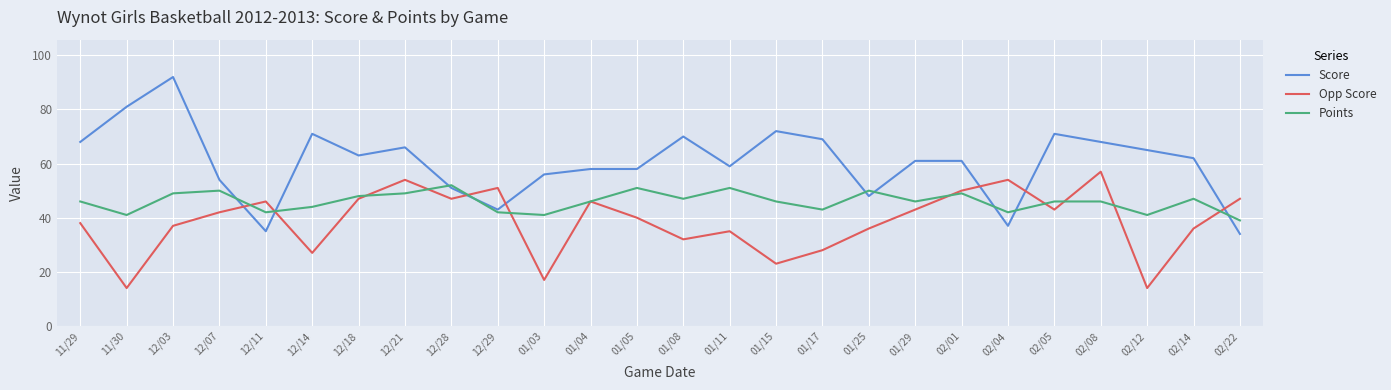

At which category is the sum across all series the highest?

12/03